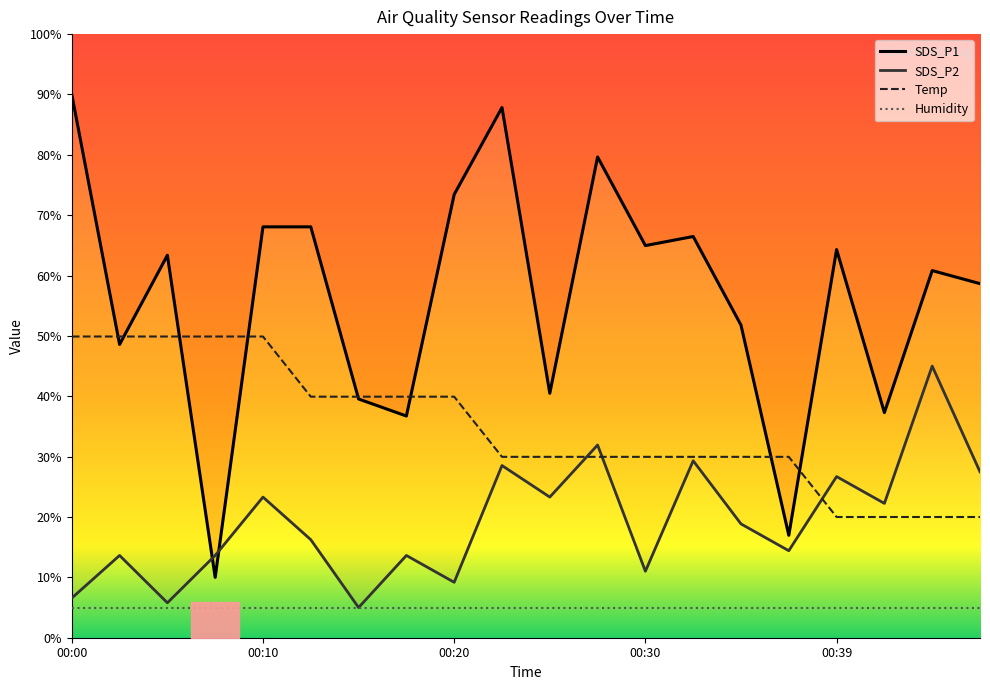

Is it true that SDS_P2 equals 23.1 at 00:37?

False